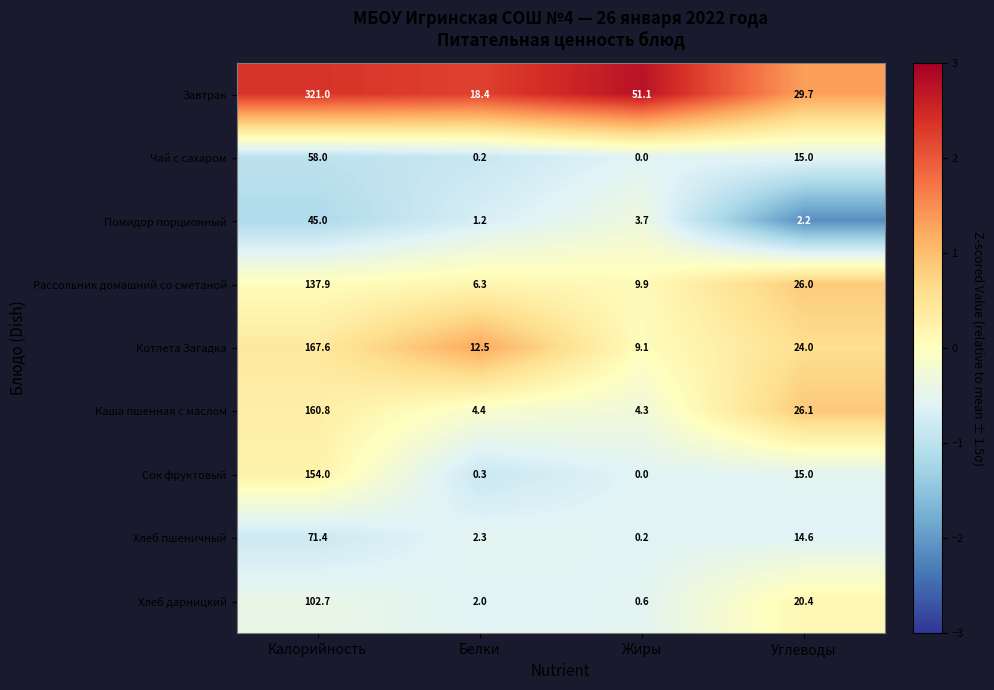

At which label does Каша пшенная с маслом reach its peak?

Калорийность